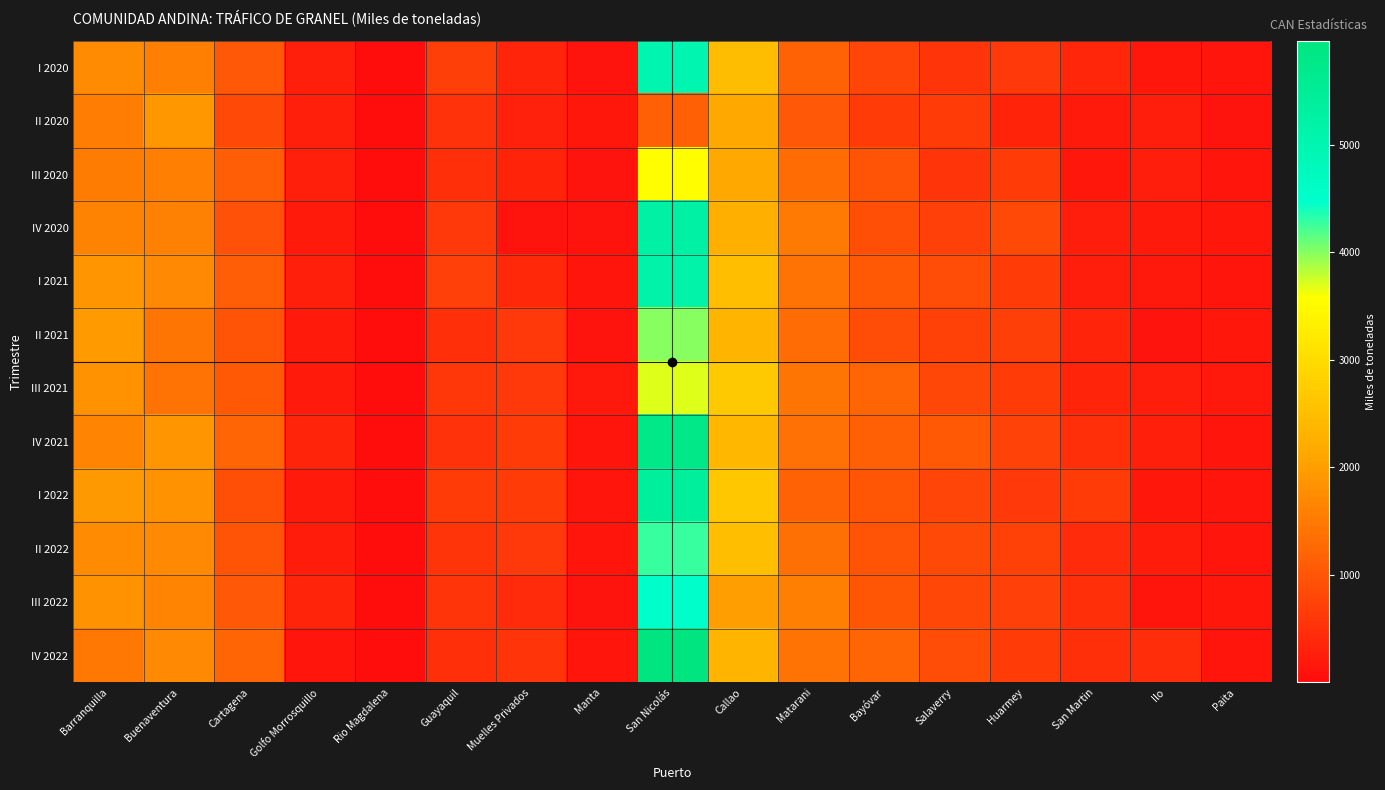

Reading left to right, what are all the values shown in this chart?

I 2020: Barranquilla=1729.5	Buenaventura=1584.0	Cartagena=1027.5	Golfo Morrosquillo=261.3	Rio Magdalena=8.5	Guayaquil=679.7	Muelles Privados=337.8	Manta=106.4	San Nicolás=5000.0	Callao=2489.3	Matarani=1186.4	Bayóvar=772.0	Salaverry=565.4	Huarmey=621.9	San Martin=361.7	Ilo=161.2	Paita=139.4
II 2020: Barranquilla=1554.4	Buenaventura=1903.3	Cartagena=850.6	Golfo Morrosquillo=279.7	Rio Magdalena=7.4	Guayaquil=520.0	Muelles Privados=298.1	Manta=148.4	San Nicolás=1163.7	Callao=2126.3	Matarani=1027.5	Bayóvar=645.4	Salaverry=671.9	Huarmey=310.9	San Martin=200.0	Ilo=242.1	Paita=113.9
III 2020: Barranquilla=1534.3	Buenaventura=1572.9	Cartagena=1114.6	Golfo Morrosquillo=262.7	Rio Magdalena=8.7	Guayaquil=497.7	Muelles Privados=318.7	Manta=106.1	San Nicolás=3560.3	Callao=2128.4	Matarani=1322.4	Bayóvar=970.6	Salaverry=571.6	Huarmey=659.6	San Martin=163.4	Ilo=243.3	Paita=130.1
IV 2020: Barranquilla=1619.5	Buenaventura=1604.0	Cartagena=935.5	Golfo Morrosquillo=207.8	Rio Magdalena=1.1	Guayaquil=617.0	Muelles Privados=115.4	Manta=101.6	San Nicolás=5236.1	Callao=2248.5	Matarani=1503.5	Bayóvar=927.3	Salaverry=721.5	Huarmey=841.4	San Martin=250.1	Ilo=206.8	Paita=141.2
I 2021: Barranquilla=1877.2	Buenaventura=1714.5	Cartagena=1110.7	Golfo Morrosquillo=265.2	Rio Magdalena=11.7	Guayaquil=715.8	Muelles Privados=399.6	Manta=140.2	San Nicolás=5129.3	Callao=2496.4	Matarani=1404.3	Bayóvar=1059.5	Salaverry=909.9	Huarmey=637.1	San Martin=253.8	Ilo=182.6	Paita=126.3
II 2021: Barranquilla=1956.7	Buenaventura=1435.5	Cartagena=1002.9	Golfo Morrosquillo=205.8	Rio Magdalena=15.8	Guayaquil=484.2	Muelles Privados=615.2	Manta=109.5	San Nicolás=4001.8	Callao=2342.1	Matarani=1290.8	Bayóvar=886.3	Salaverry=739.1	Huarmey=699.7	San Martin=333.5	Ilo=116.8	Paita=150.9
III 2021: Barranquilla=1821.4	Buenaventura=1419.2	Cartagena=1072.4	Golfo Morrosquillo=207.9	Rio Magdalena=4.9	Guayaquil=594.0	Muelles Privados=614.6	Manta=185.3	San Nicolás=3693.6	Callao=2691.0	Matarani=1435.8	Bayóvar=1201.8	Salaverry=829.6	Huarmey=638.5	San Martin=346.1	Ilo=255.1	Paita=165.1
IV 2021: Barranquilla=1646.0	Buenaventura=1884.8	Cartagena=1201.1	Golfo Morrosquillo=346.9	Rio Magdalena=12.1	Guayaquil=522.5	Muelles Privados=638.3	Manta=134.8	San Nicolás=5795.0	Callao=2395.6	Matarani=1391.9	Bayóvar=1158.2	Salaverry=1063.2	Huarmey=749.7	San Martin=477.4	Ilo=260.7	Paita=134.6
I 2022: Barranquilla=1934.2	Buenaventura=1835.9	Cartagena=933.0	Golfo Morrosquillo=206.6	Rio Magdalena=2.5	Guayaquil=639.2	Muelles Privados=653.2	Manta=138.0	San Nicolás=5392.6	Callao=2639.0	Matarani=1168.4	Bayóvar=1010.8	Salaverry=770.9	Huarmey=624.9	San Martin=671.8	Ilo=160.7	Paita=126.0
II 2022: Barranquilla=1729.2	Buenaventura=1705.9	Cartagena=993.5	Golfo Morrosquillo=231.8	Rio Magdalena=3.8	Guayaquil=551.3	Muelles Privados=617.4	Manta=132.7	San Nicolás=4286.6	Callao=2514.2	Matarani=1360.2	Bayóvar=975.6	Salaverry=859.4	Huarmey=724.0	San Martin=423.0	Ilo=230.2	Paita=134.6
III 2022: Barranquilla=1819.6	Buenaventura=1654.3	Cartagena=1041.9	Golfo Morrosquillo=331.1	Rio Magdalena=9.3	Guayaquil=558.3	Muelles Privados=423.8	Manta=97.5	San Nicolás=4488.5	Callao=2004.5	Matarani=1566.6	Bayóvar=1026.3	Salaverry=838.0	Huarmey=710.3	San Martin=472.8	Ilo=133.8	Paita=149.3
IV 2022: Barranquilla=1479.4	Buenaventura=1704.3	Cartagena=1205.1	Golfo Morrosquillo=124.7	Rio Magdalena=2.1	Guayaquil=476.4	Muelles Privados=577.7	Manta=134.3	San Nicolás=5967.1	Callao=2336.6	Matarani=1402.6	Bayóvar=1215.9	Salaverry=896.3	Huarmey=650.7	San Martin=493.0	Ilo=448.6	Paita=119.1